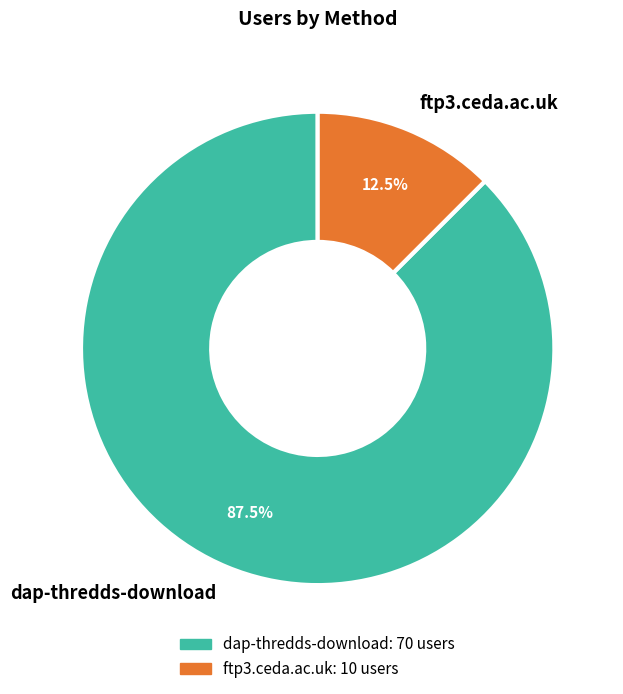

What is the ratio of the value at ftp3.ceda.ac.uk to the value at dap-thredds-download?

0.1